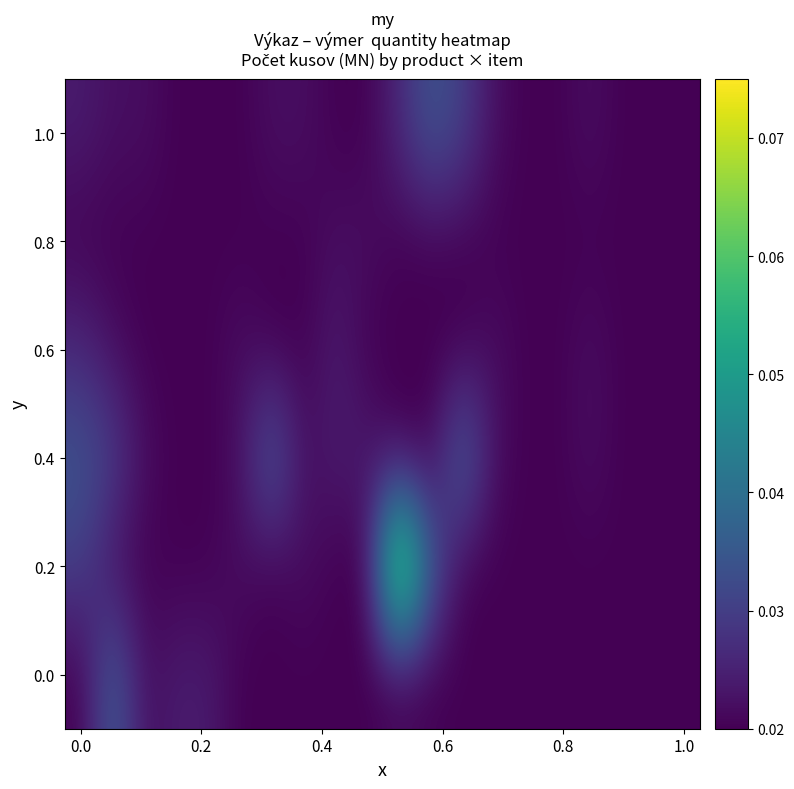

Rank the series by their maximum value, from highest to lowest.

0.2, 0.4, 0.0, 1.0, 0.6, 0.8